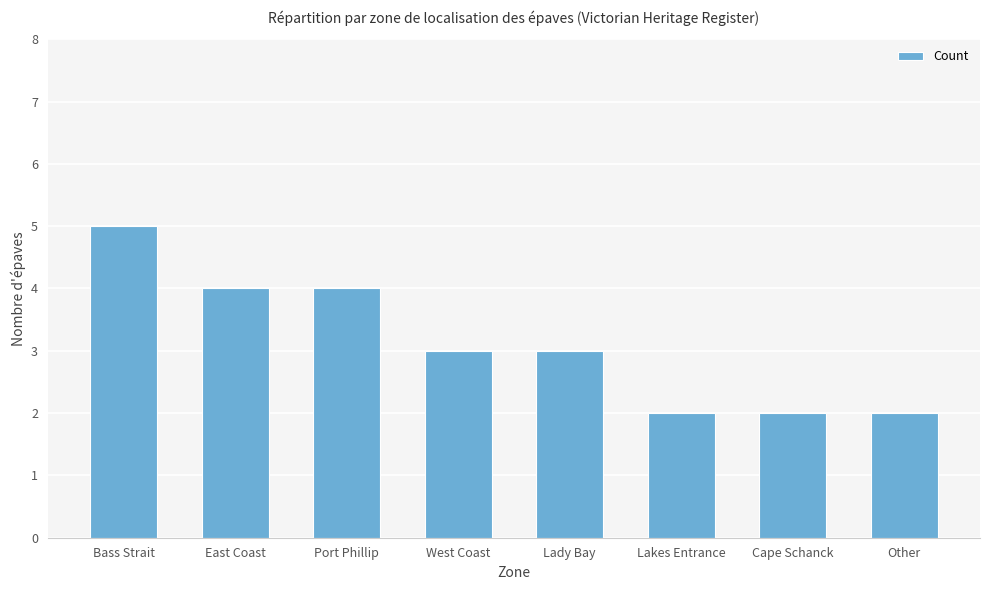

Which category has the highest value across all series?

Bass Strait